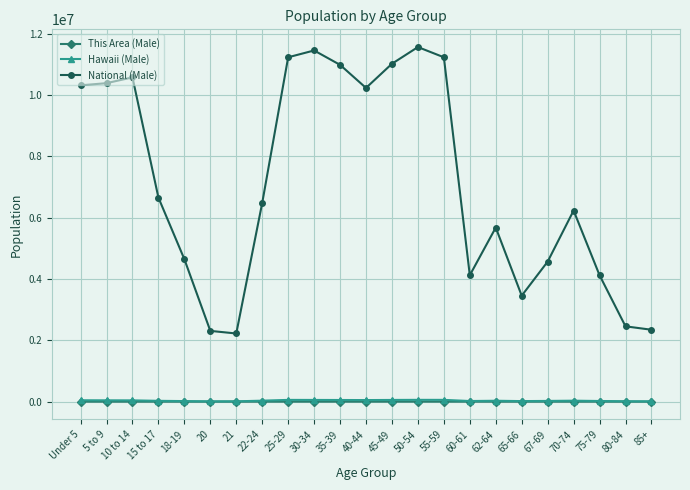

Where is National (Male) nearest to the value 6895544?

15 to 17